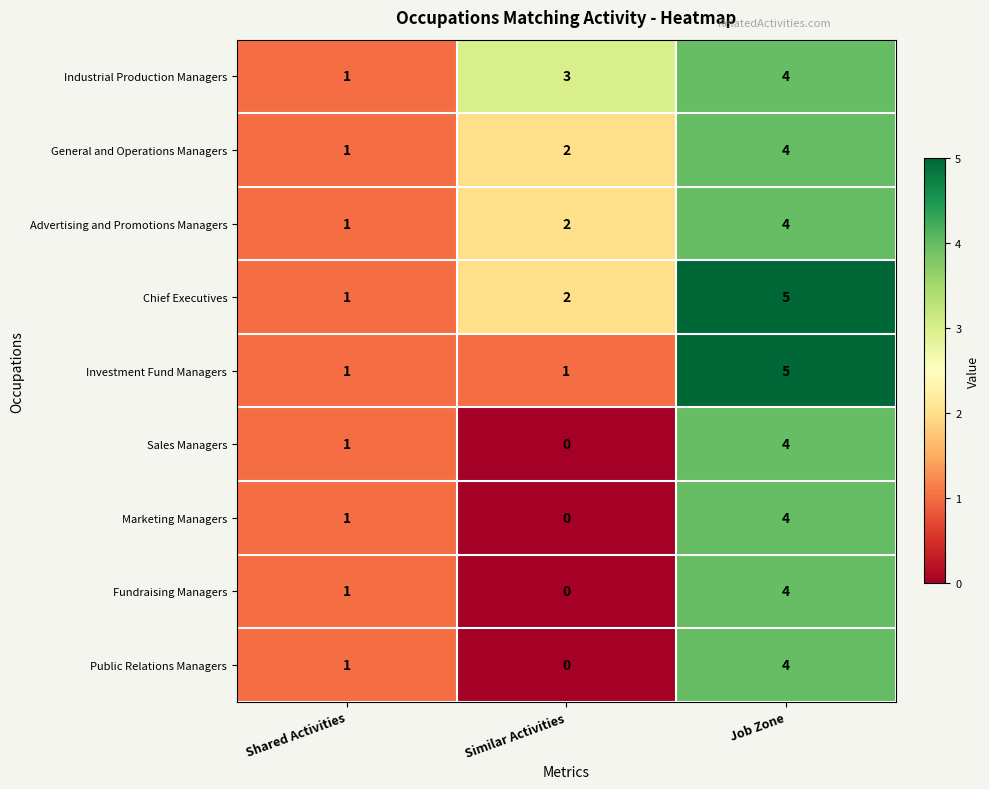

Rank the categories by General and Operations Managers value from highest to lowest.

Job Zone, Similar Activities, Shared Activities